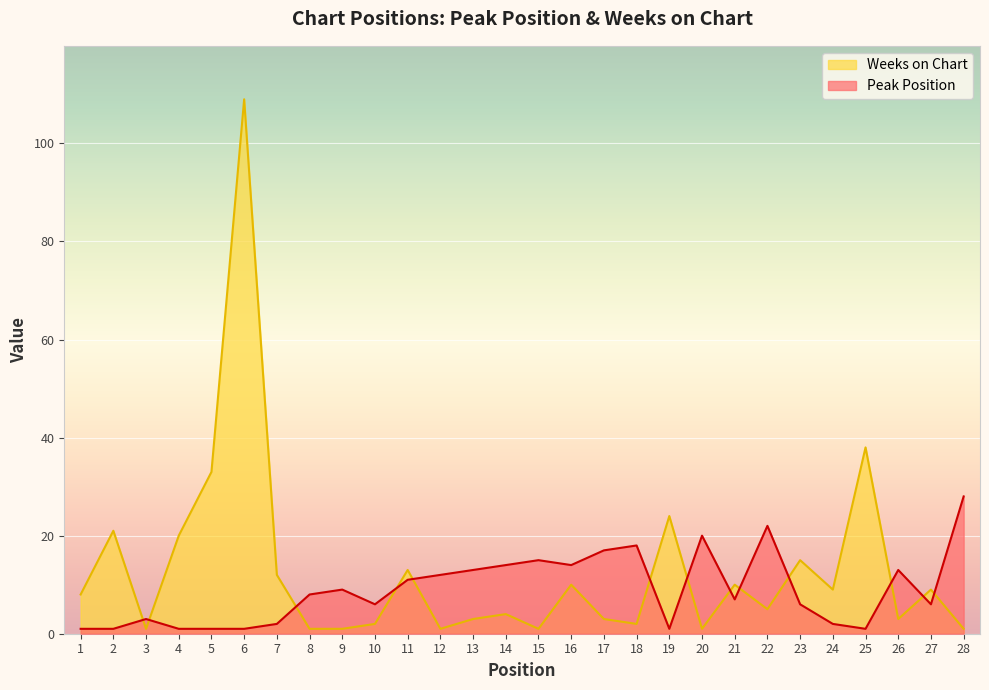

How many lines are shown in the chart?

2